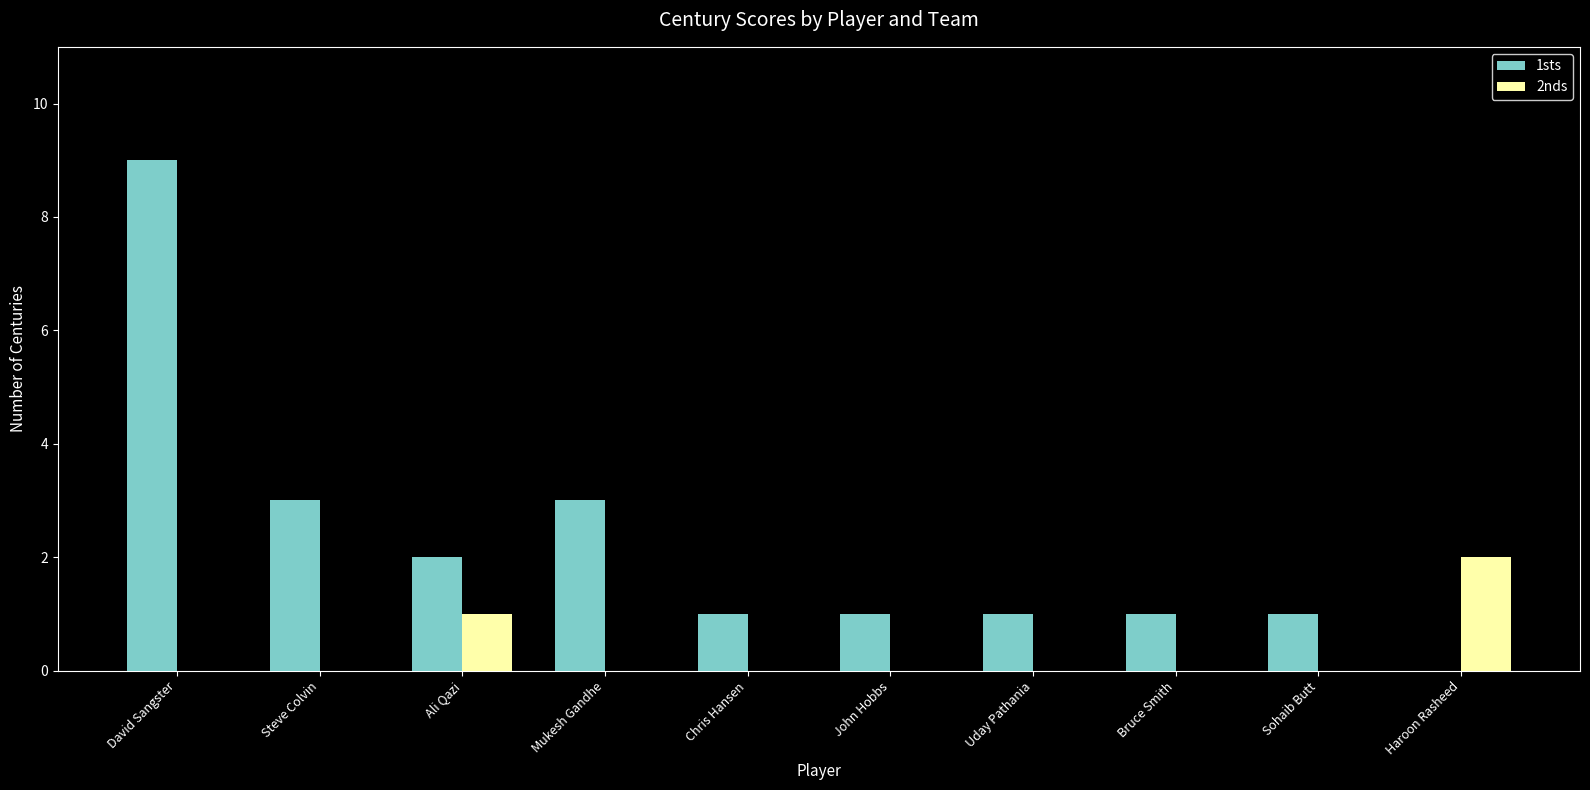

At which label does 1sts first exceed 1?

David Sangster